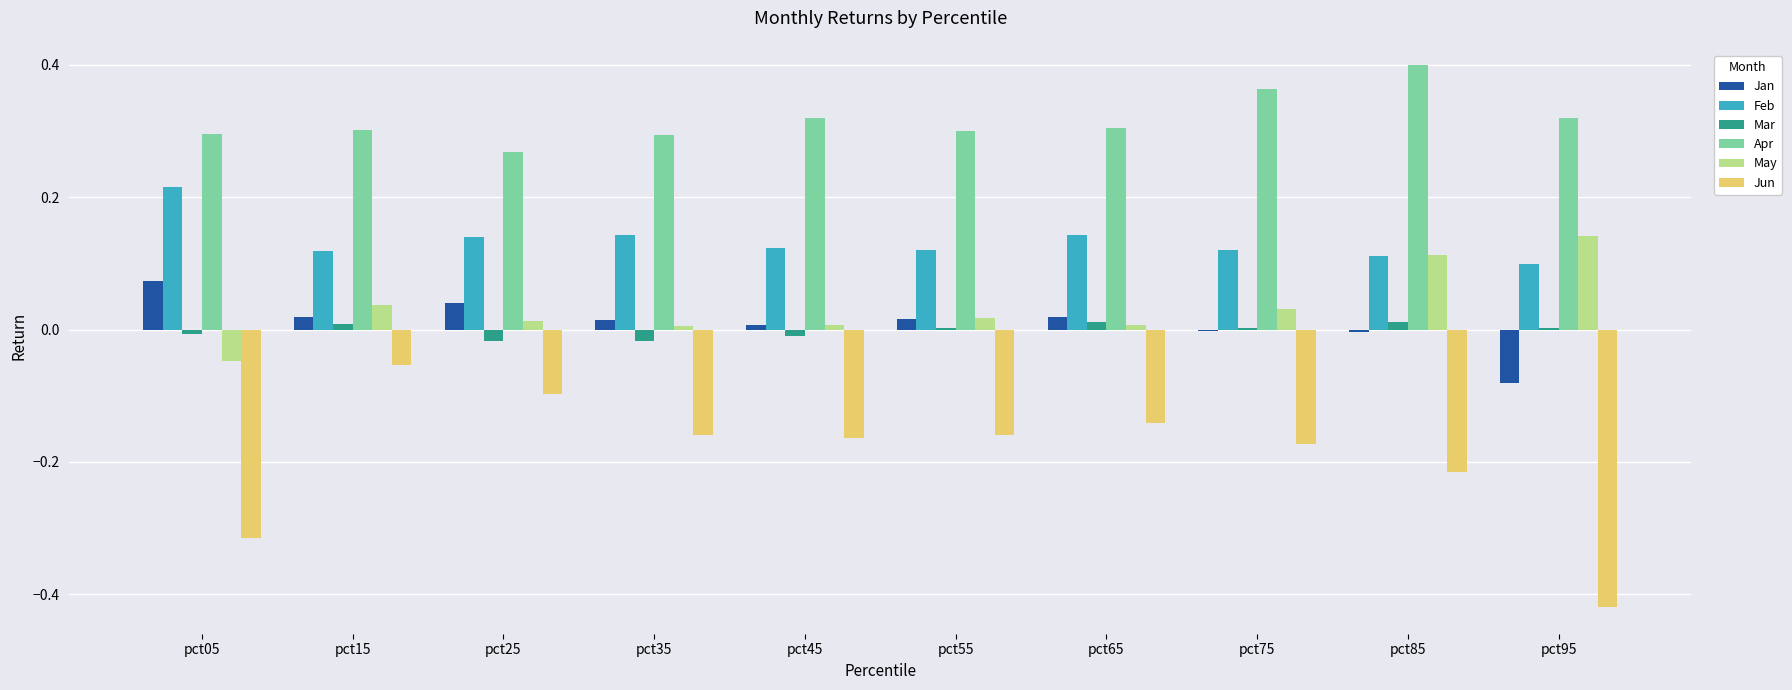

How many categories are shown in the chart?

10